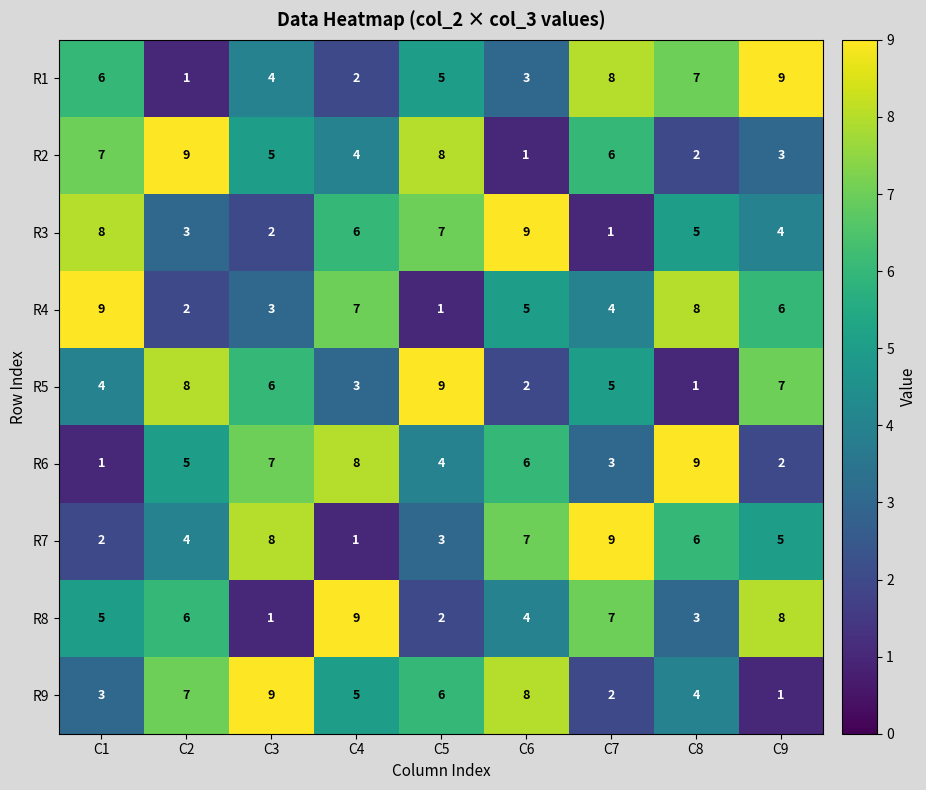

What is the spread (max minus min) of values at C8?

8